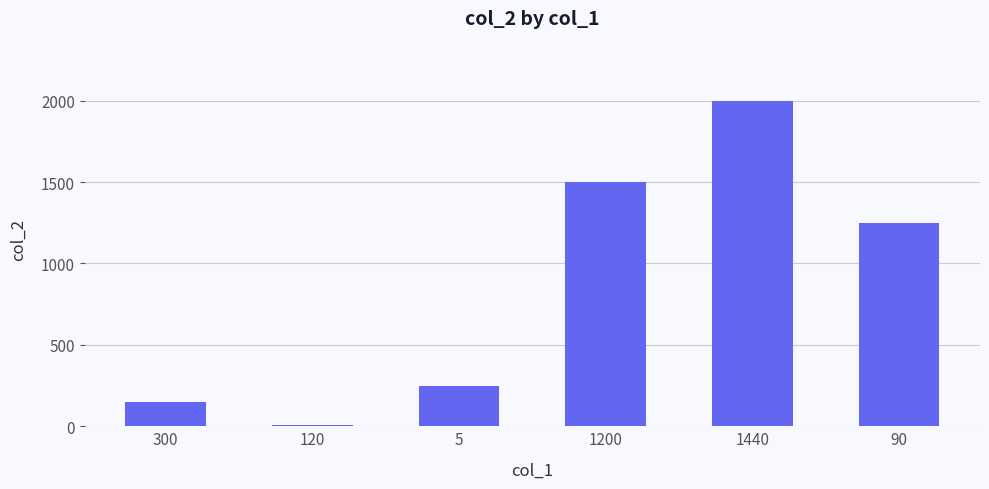

Which label corresponds to the largest value in the chart?

1440